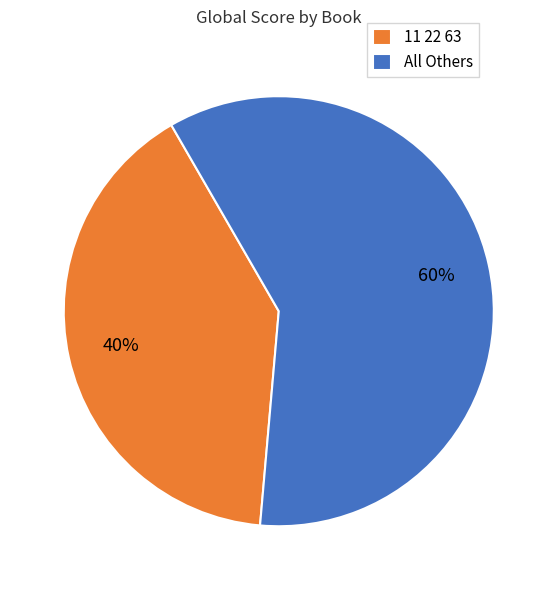

How many slices are in this pie chart?

2